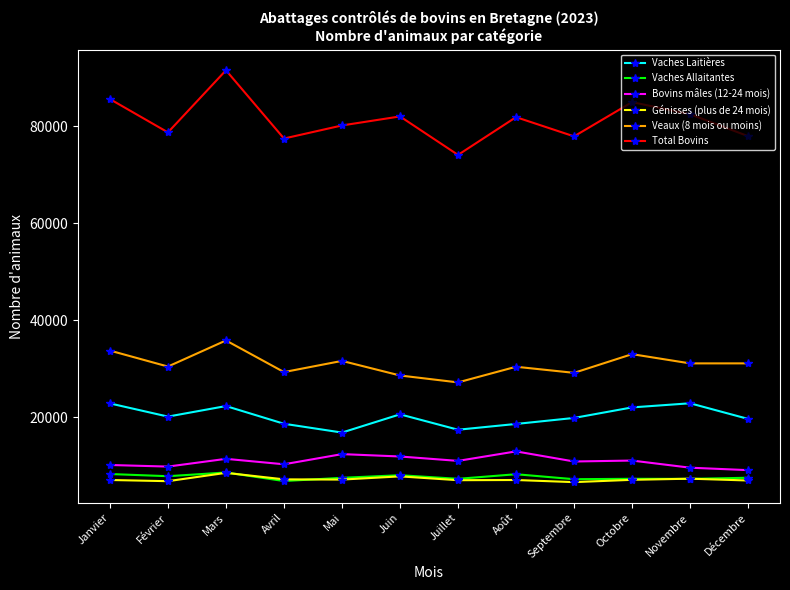

What is the minimum value for Total Bovins?

74067